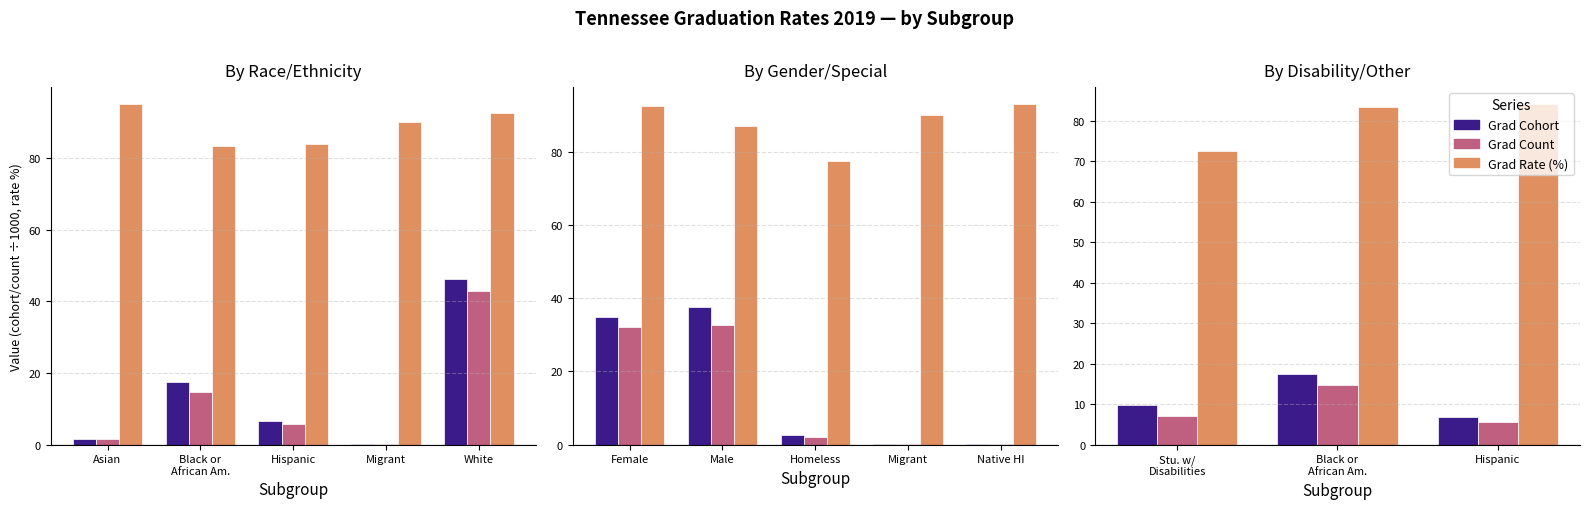

Is the value of Grad Cohort at White greater than the value of Grad Rate (%) at Migrant?

No